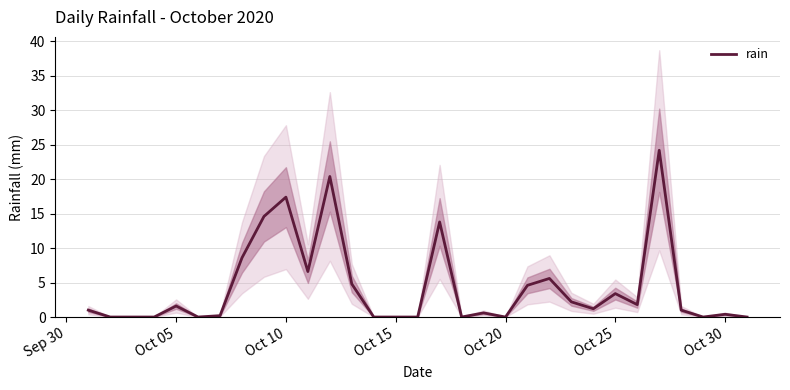

Is it true that rain equals -9.3 at Oct 20?

False